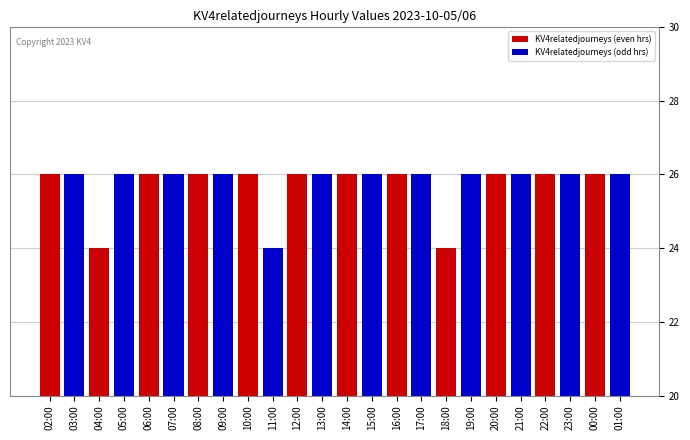

What is the difference between the maximum and second lowest values?

2